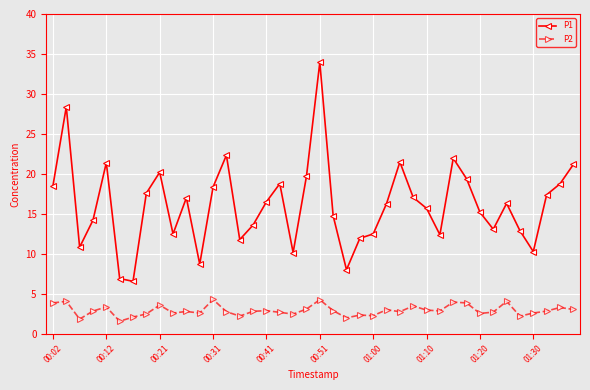

Which series has the largest total across all categories?

P1